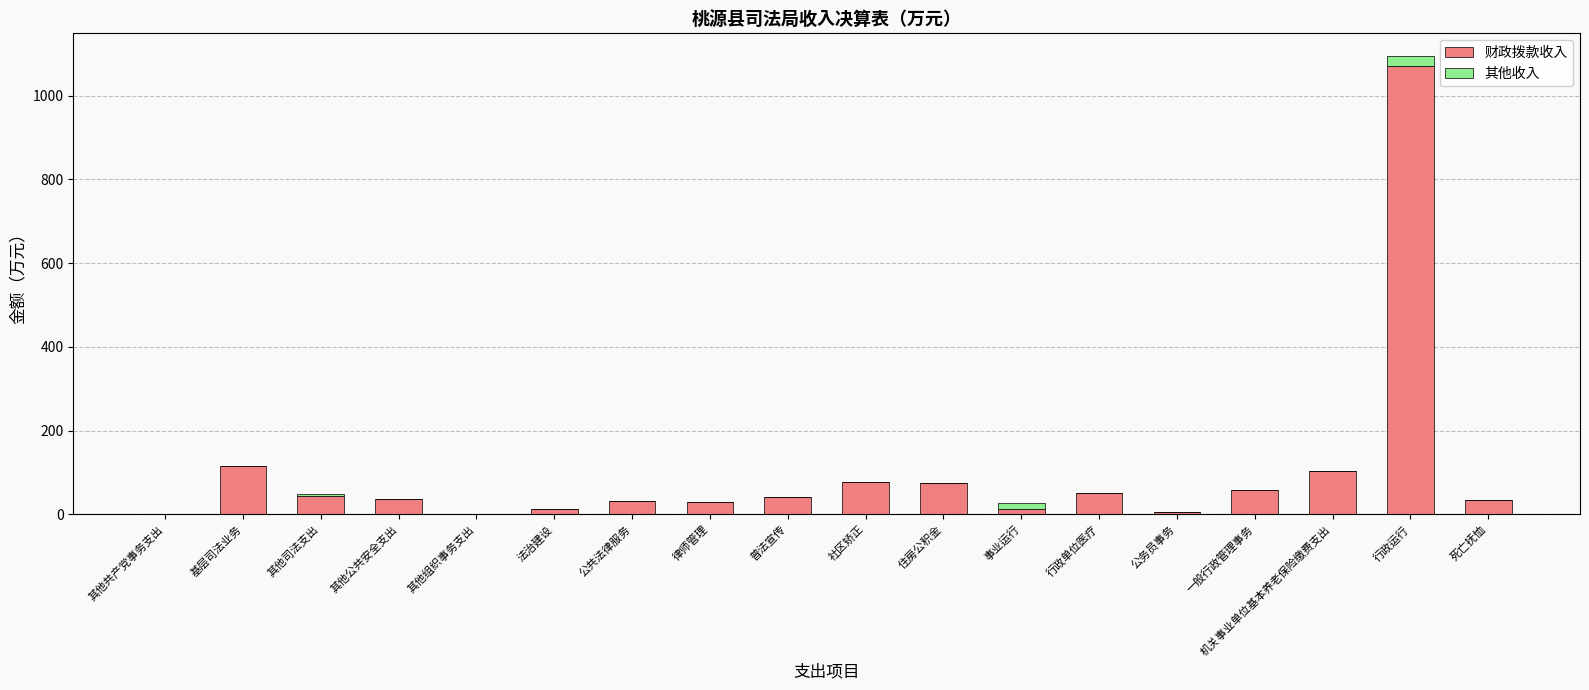

At which label does 财政拨款收入 reach its peak?

行政运行